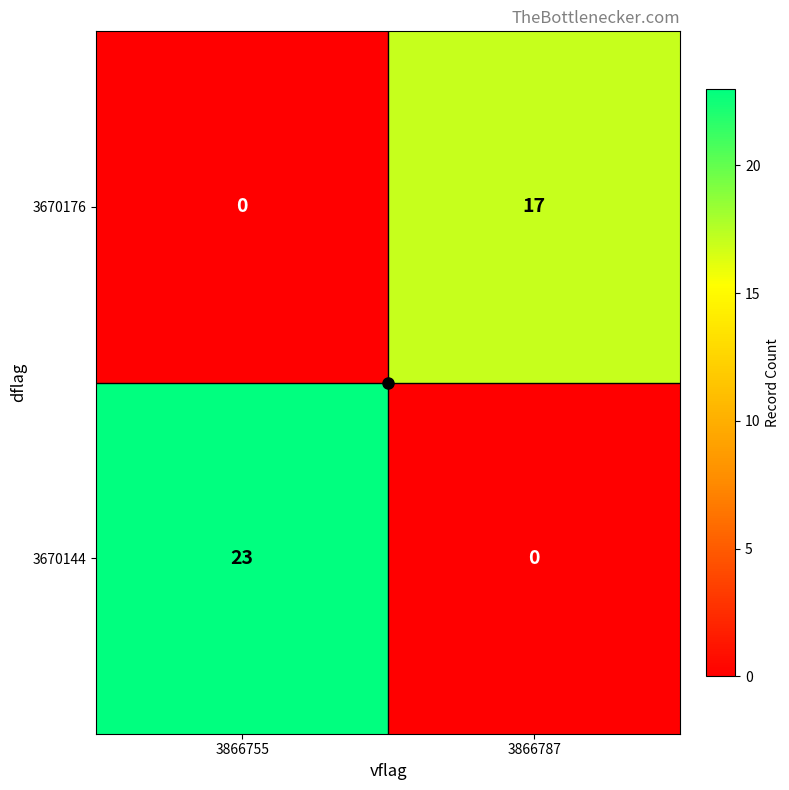

What is the approximate value of 3670176 at 3866787, to the nearest 5?

15